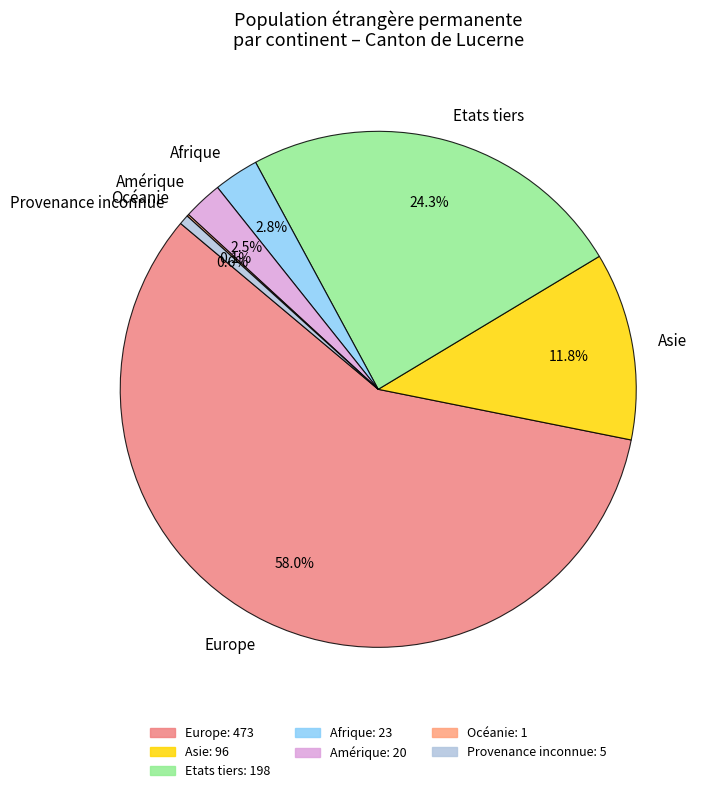

To the nearest percent, what portion does Asie represent?

12%